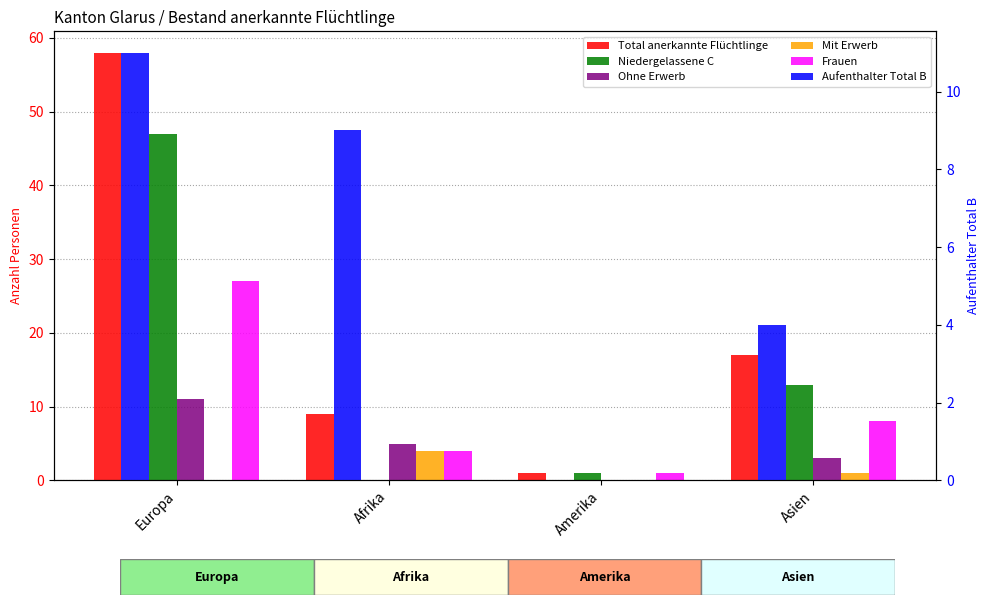

What is the difference between the highest and lowest values at Asien?

16